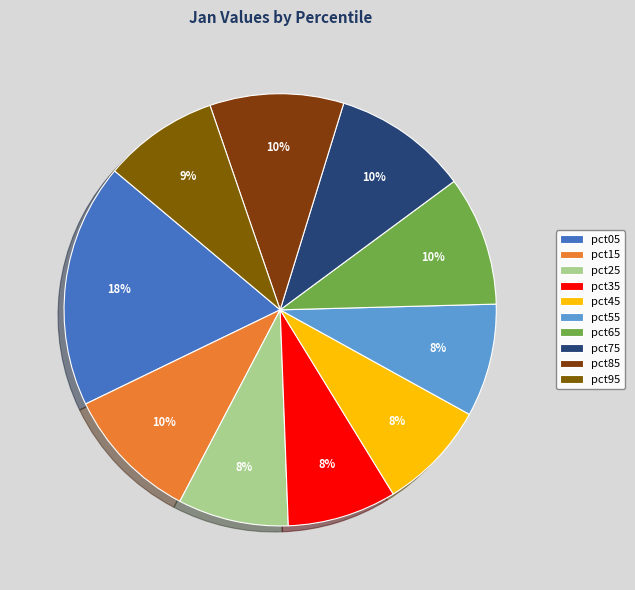

How many segments does this pie chart have?

10